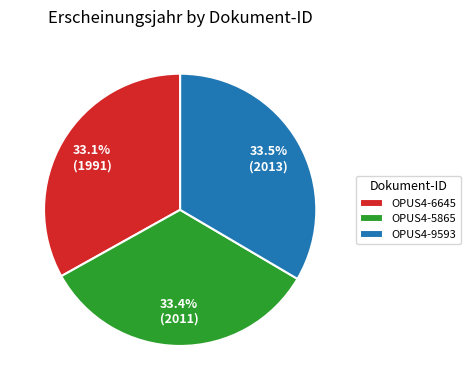

To the nearest percent, what portion does OPUS4-6645 represent?

33%